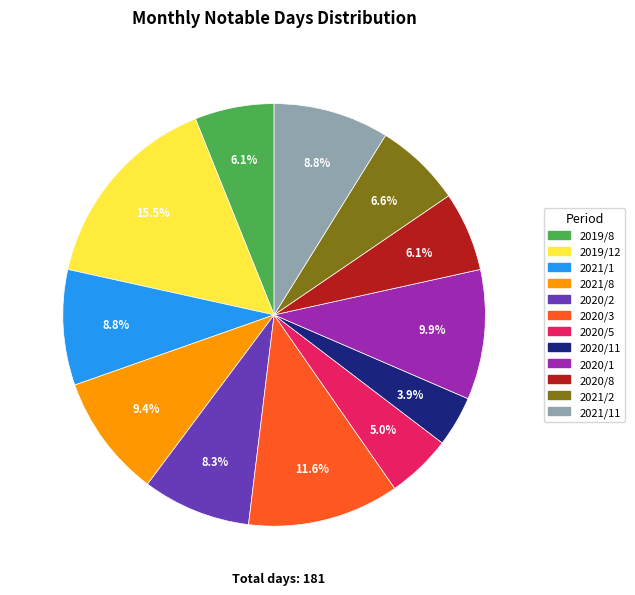

Is there a majority slice in this chart?

No